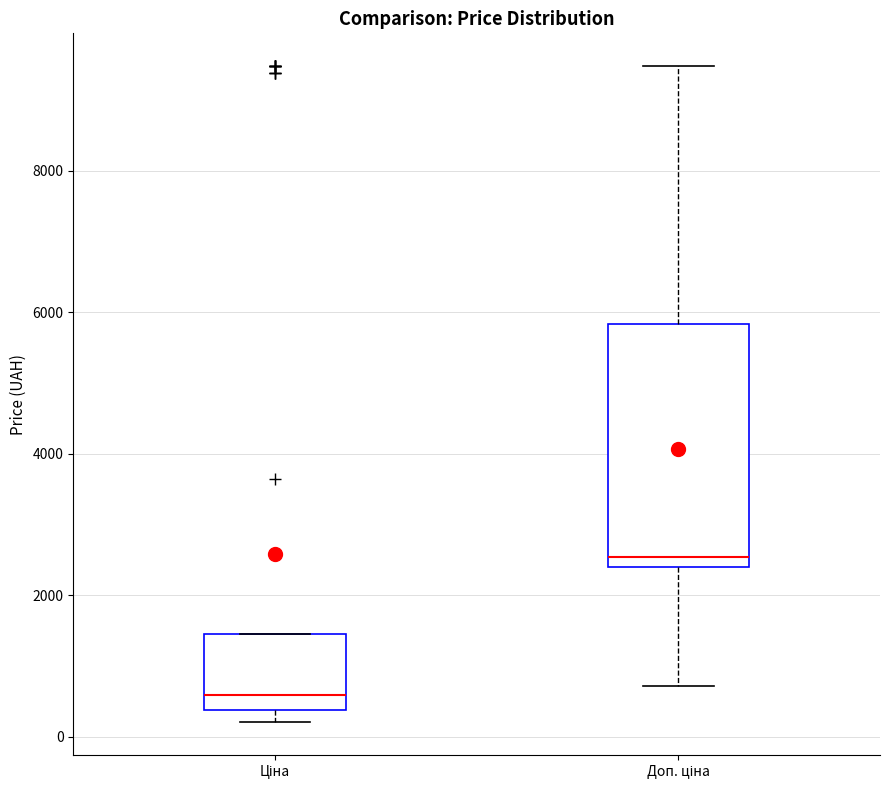

Which box is the tallest, from its lower edge to its upper edge?

Доп. ціна